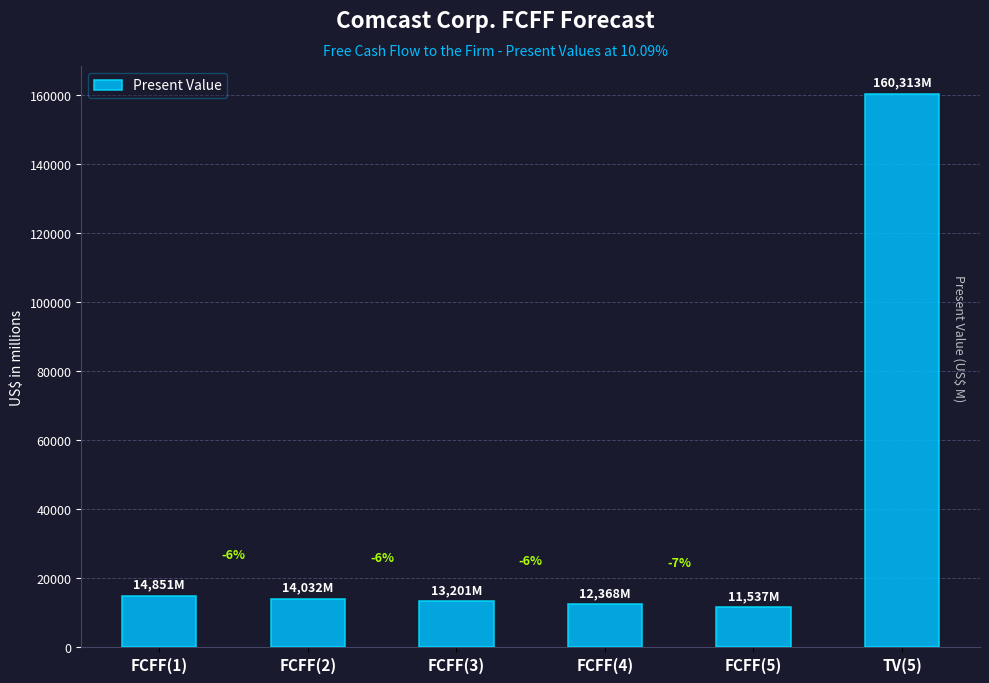

Does the chart contain any negative values?

No